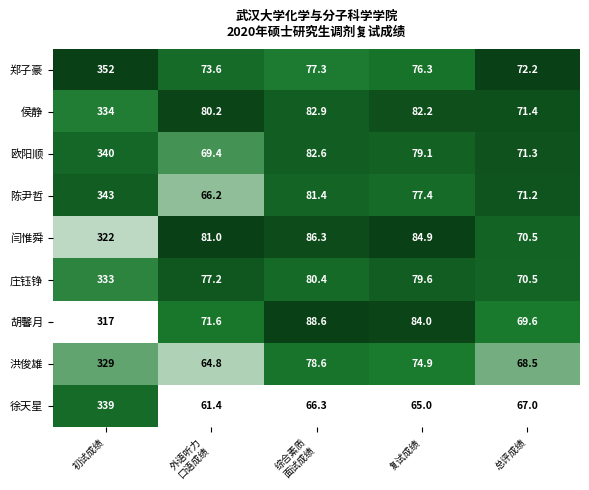

What is the difference between the maximum and minimum values in the 徐天星 series?

277.6